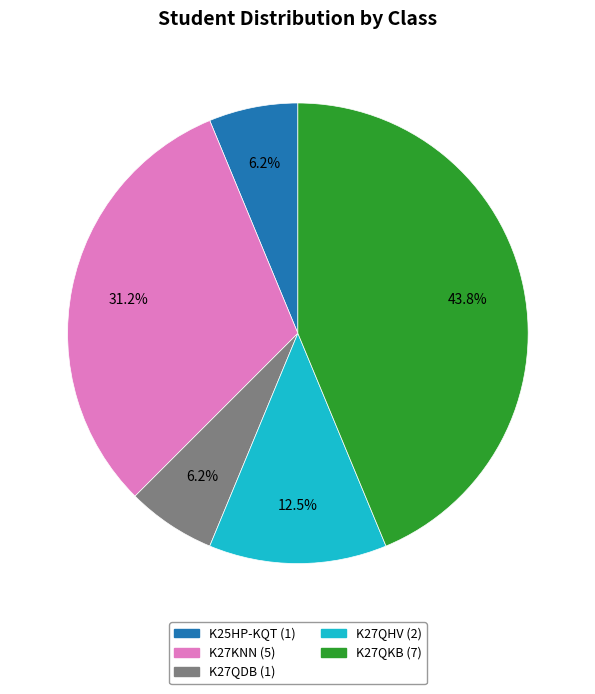

To the nearest percent, what is the average slice percentage?

20%